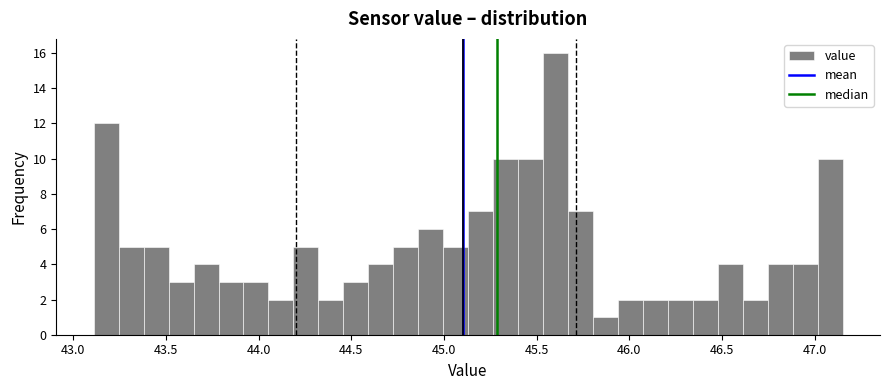

Read against the x-axis, roughly where is the centre of the tallest bar?

45.60